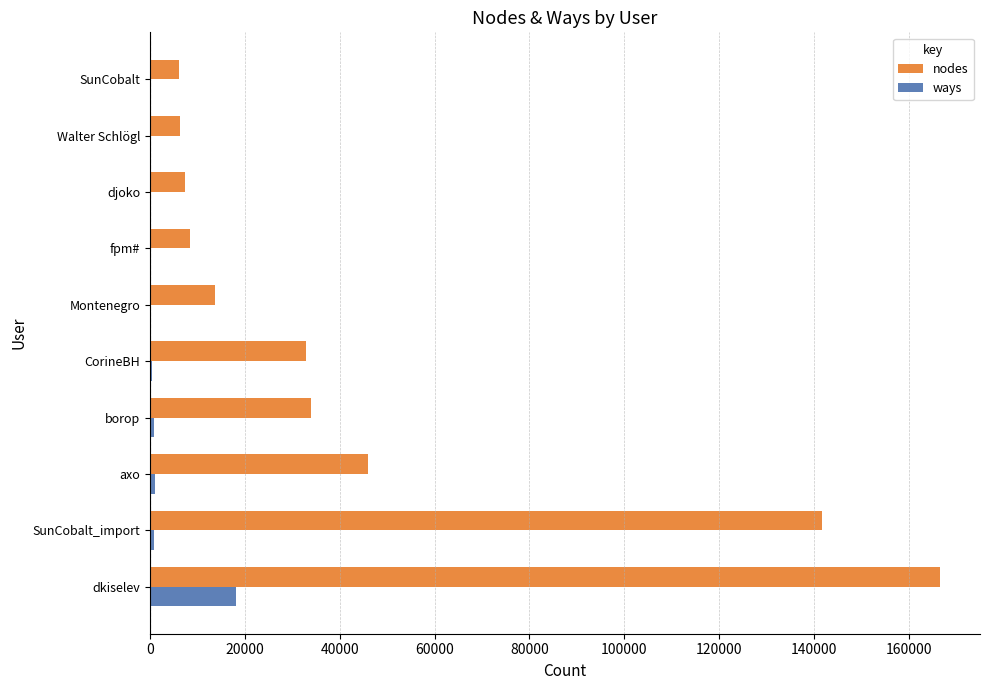

Between CorineBH and SunCobalt, which series saw the biggest shift?

nodes